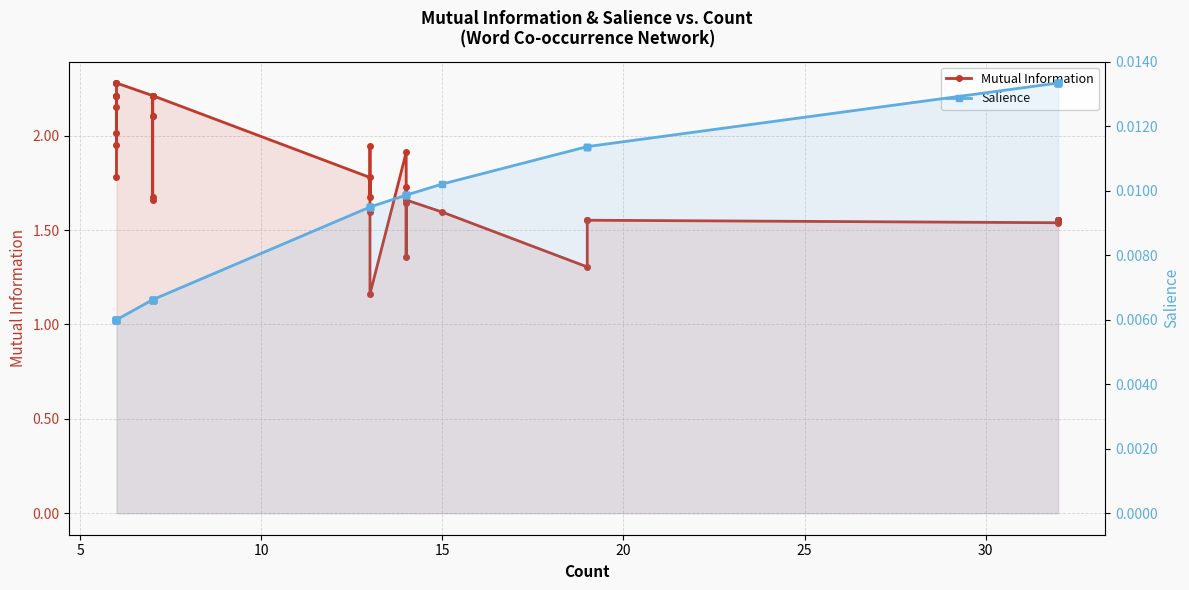

Count the Salience values in the range 0 to 1.

40